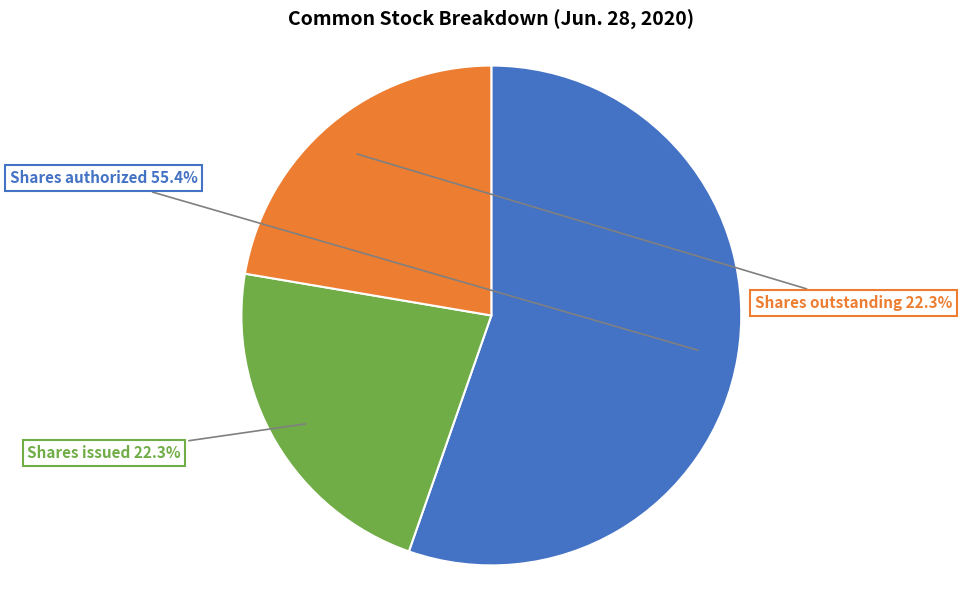

Is there a majority slice in this chart?

Yes